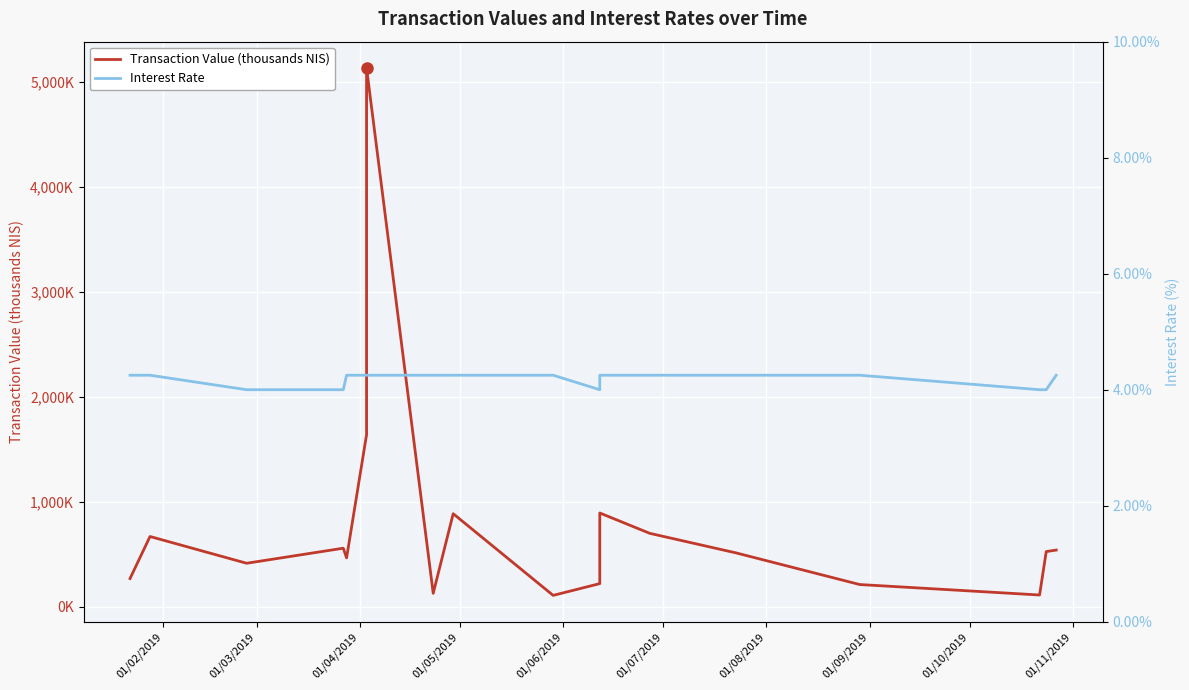

Rank the series by their maximum value, from lowest to highest.

Interest Rate, Transaction Value (thousands NIS)